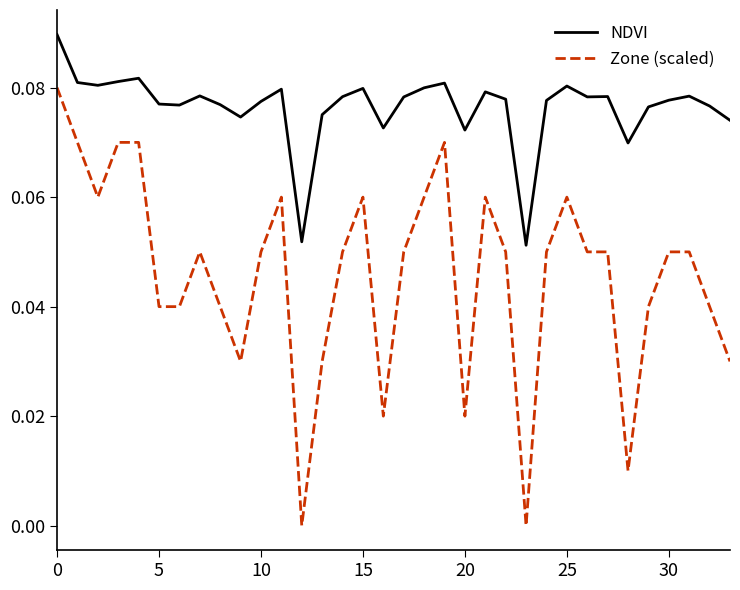

Which series has the largest total across all categories?

NDVI